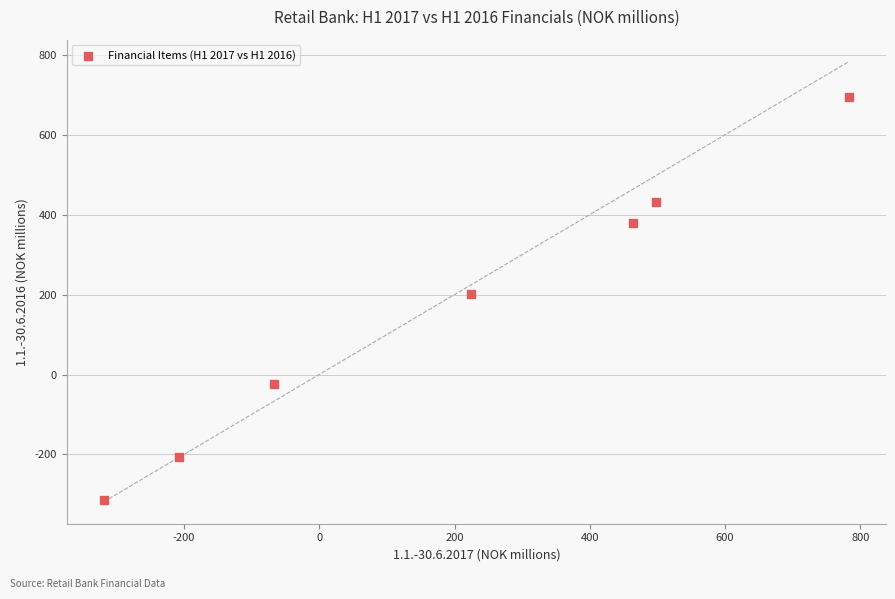

What is the average Y value?

165.7